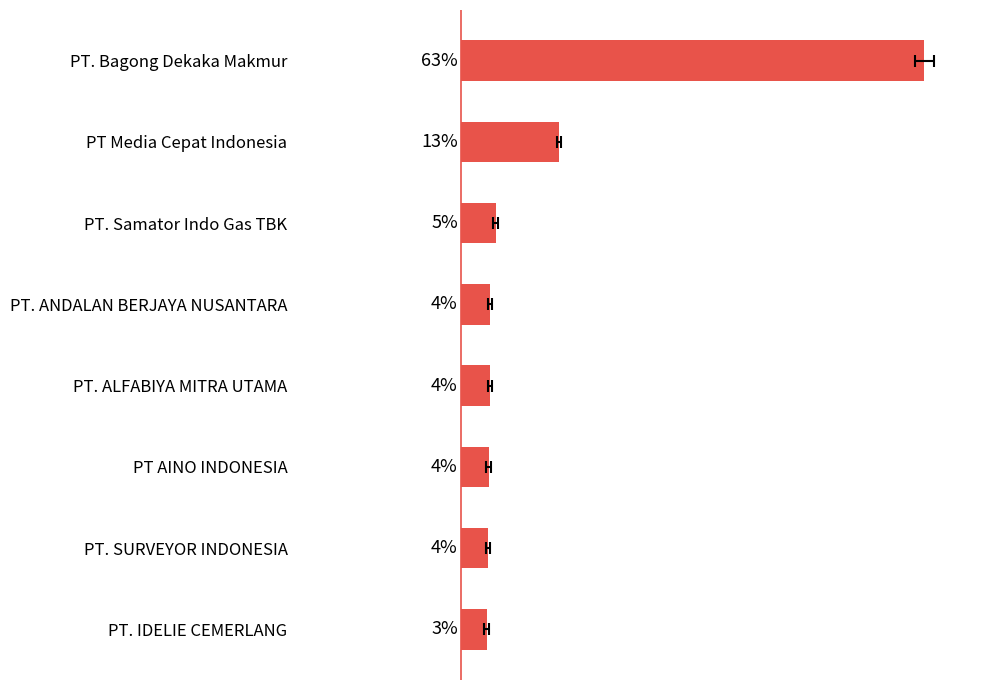

Rank the categories by value from highest to lowest.

PT. Bagong Dekaka Makmur, PT Media Cepat Indonesia, PT. Samator Indo Gas TBK, PT. ANDALAN BERJAYA NUSANTARA, PT. ALFABIYA MITRA UTAMA, PT AINO INDONESIA, PT. SURVEYOR INDONESIA, PT. IDELIE CEMERLANG